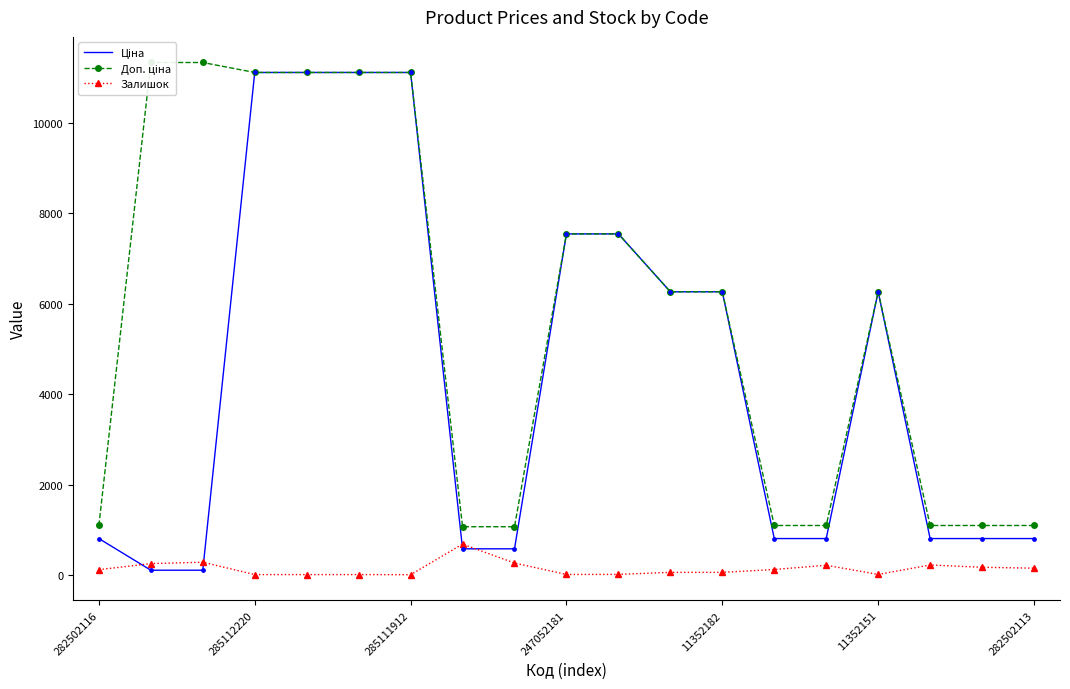

Which series reaches the maximum Y coordinate?

Доп. ціна